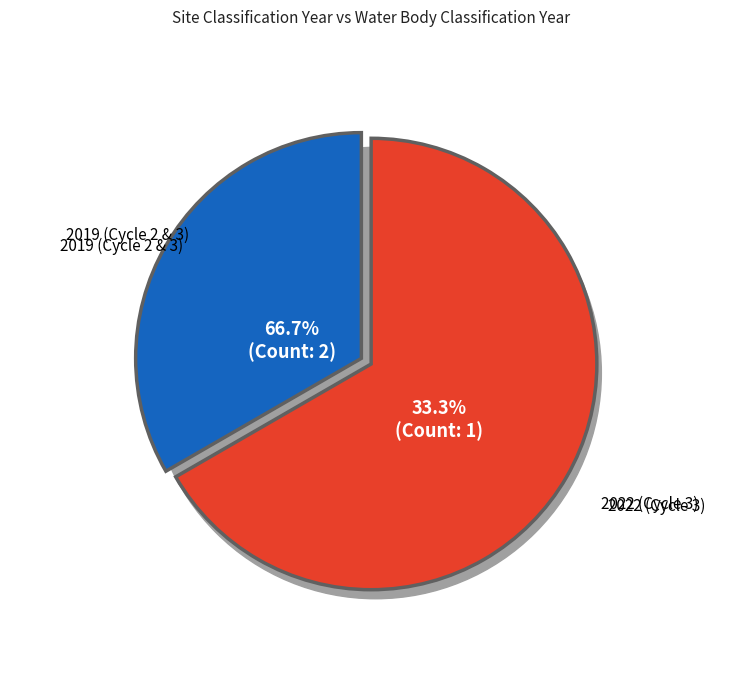

Count the number of slices in the pie.

3